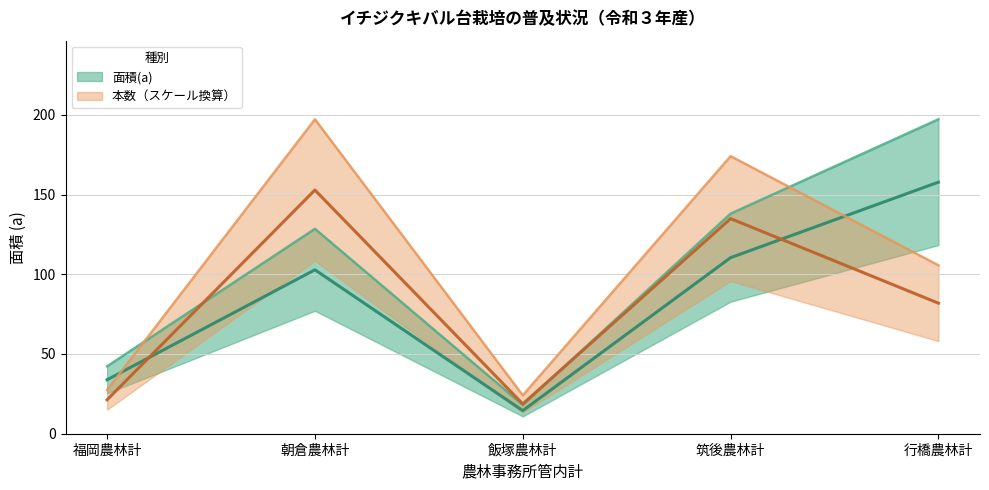

Is it true that 本数 equals 8.1 at 飯塚農林計?

False